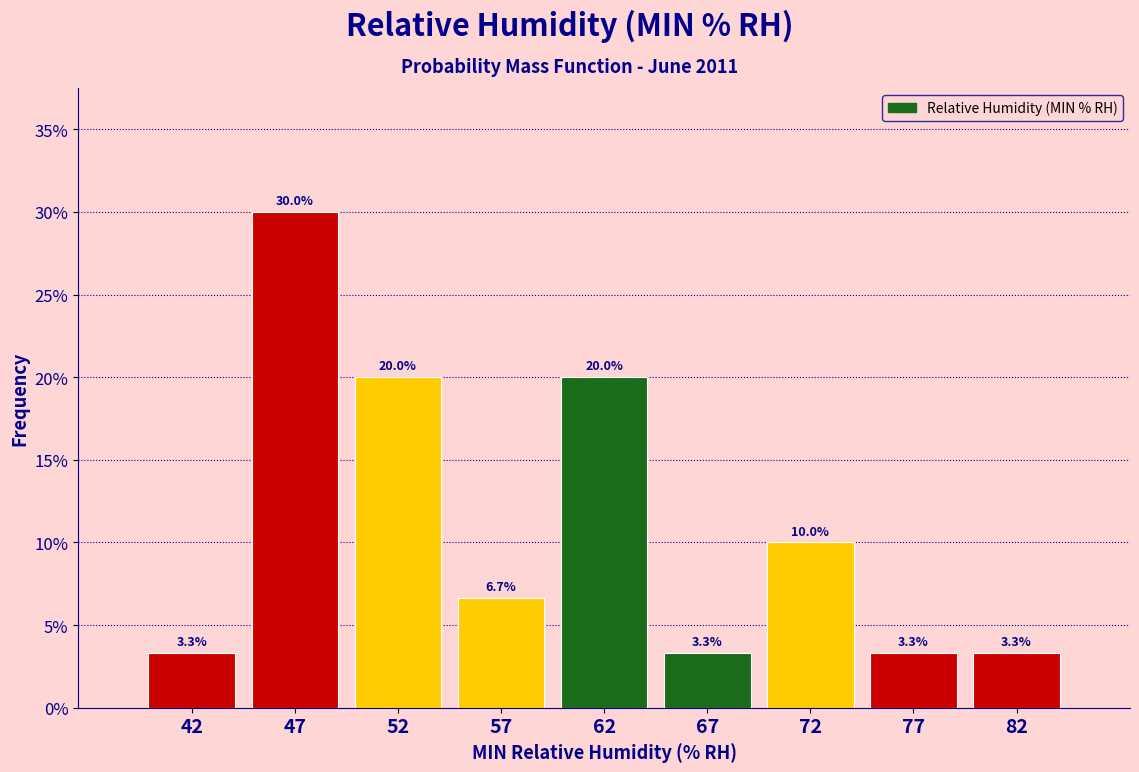

Reading left to right, transcribe this chart: for each bar, give the range it covers on the x-axis and its height.

40 to 45: 3.3
45 to 50: 30.0
50 to 55: 20.0
55 to 60: 6.7
60 to 65: 20.0
65 to 70: 3.3
70 to 75: 10.0
75 to 80: 3.3
80 to 85: 3.3